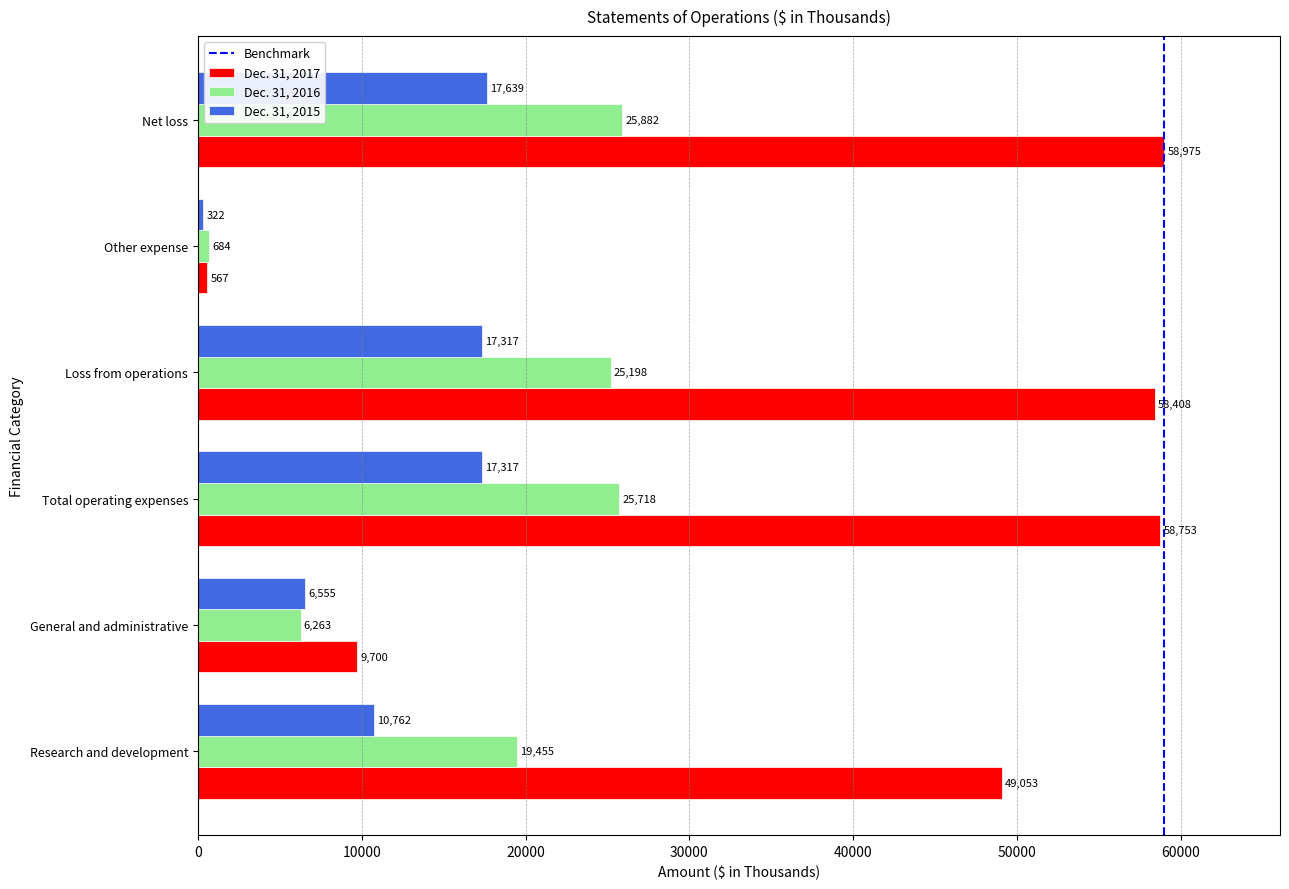

Which category has the highest value across all series?

Net loss